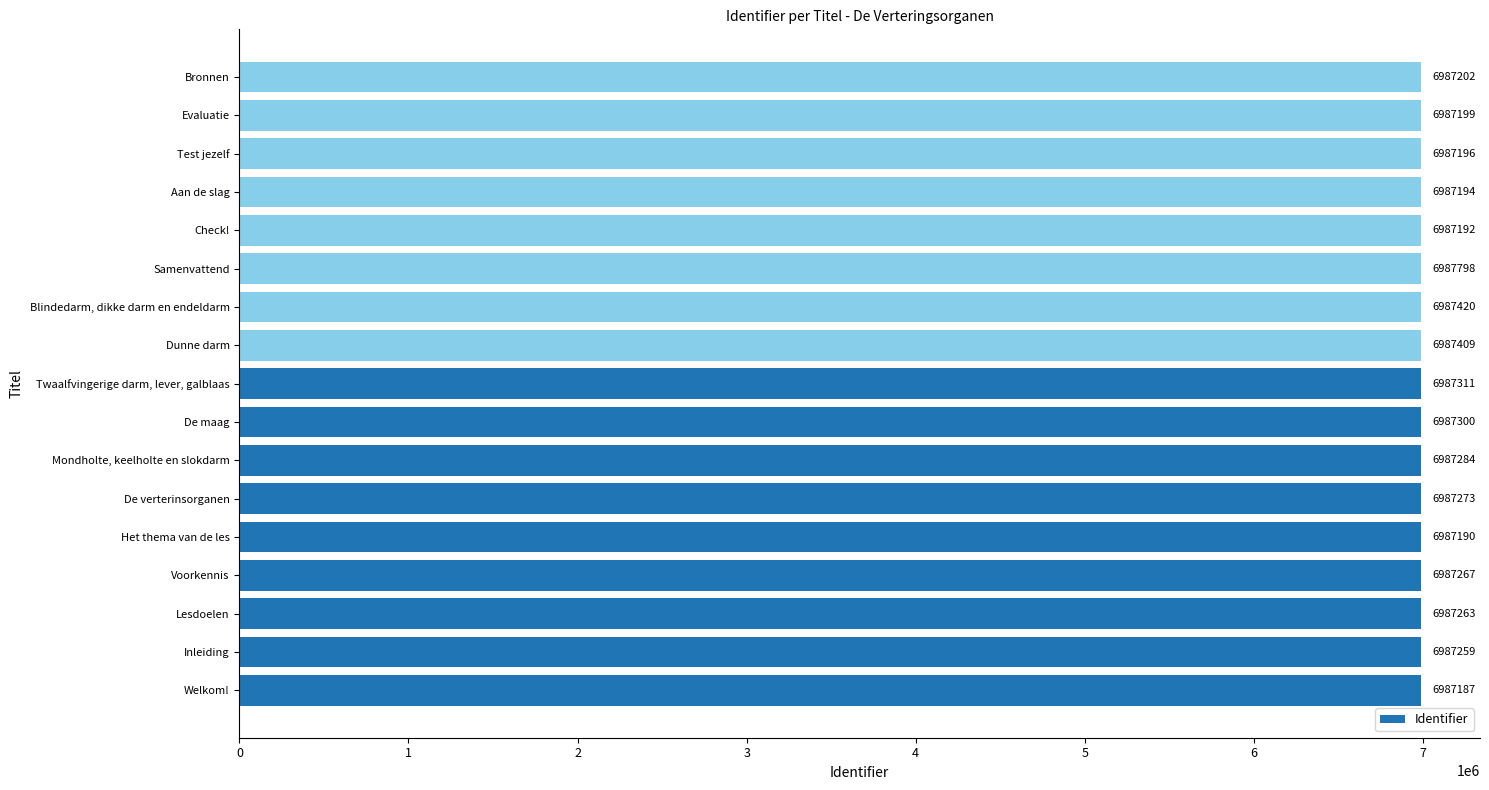

Rank the categories by value from lowest to highest.

Welkom!, Het thema van de les, Check!, Aan de slag, Test jezelf, Evaluatie, Bronnen, Inleiding, Lesdoelen, Voorkennis, De verterinsorganen, Mondholte, keelholte en slokdarm, De maag, Twaalfvingerige darm, lever, galblaas, Dunne darm, Blindedarm, dikke darm en endeldarm, Samenvattend